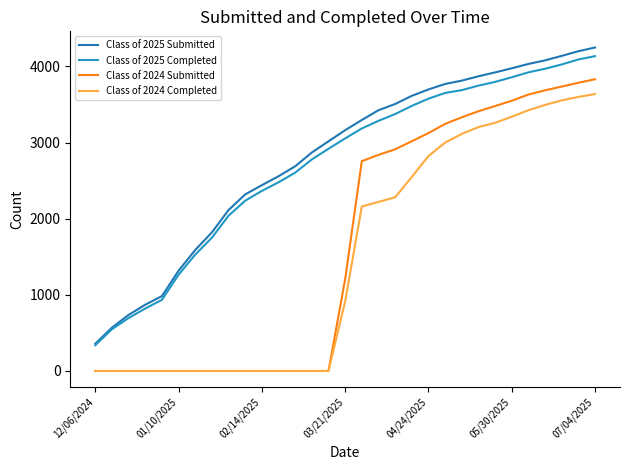

Rank the series by their maximum value, from highest to lowest.

Class of 2025 Submitted, Class of 2025 Completed, Class of 2024 Submitted, Class of 2024 Completed